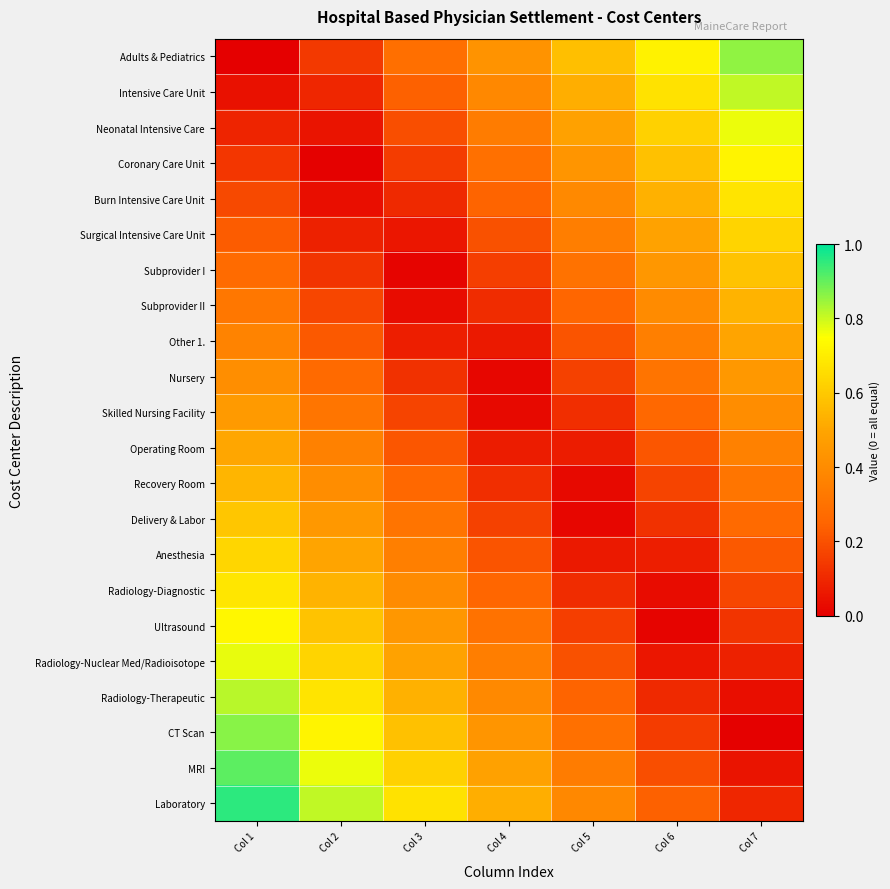

Reading right to left, what are all the values shown in this chart?

Adults & Pediatrics: Col 7=0.9	Col 6=0.7	Col 5=0.6	Col 4=0.4	Col 3=0.3	Col 2=0.1	Col 1=0.0
Intensive Care Unit: Col 7=0.8	Col 6=0.7	Col 5=0.5	Col 4=0.4	Col 3=0.2	Col 2=0.1	Col 1=0.0
Neonatal Intensive Care: Col 7=0.8	Col 6=0.6	Col 5=0.5	Col 4=0.3	Col 3=0.2	Col 2=0.1	Col 1=0.1
Coronary Care Unit: Col 7=0.7	Col 6=0.6	Col 5=0.4	Col 4=0.3	Col 3=0.1	Col 2=0.0	Col 1=0.1
Burn Intensive Care Unit: Col 7=0.7	Col 6=0.5	Col 5=0.4	Col 4=0.2	Col 3=0.1	Col 2=0.0	Col 1=0.2
Surgical Intensive Care Unit: Col 7=0.6	Col 6=0.5	Col 5=0.3	Col 4=0.2	Col 3=0.1	Col 2=0.1	Col 1=0.2
Subprovider I: Col 7=0.6	Col 6=0.4	Col 5=0.3	Col 4=0.2	Col 3=0.0	Col 2=0.1	Col 1=0.3
Subprovider II: Col 7=0.5	Col 6=0.4	Col 5=0.3	Col 4=0.1	Col 3=0.0	Col 2=0.2	Col 1=0.3
Other 1.: Col 7=0.5	Col 6=0.4	Col 5=0.2	Col 4=0.1	Col 3=0.1	Col 2=0.2	Col 1=0.4
Nursery: Col 7=0.4	Col 6=0.3	Col 5=0.2	Col 4=0.0	Col 3=0.1	Col 2=0.3	Col 1=0.4
Skilled Nursing Facility: Col 7=0.4	Col 6=0.3	Col 5=0.1	Col 4=0.0	Col 3=0.2	Col 2=0.3	Col 1=0.5
Operating Room: Col 7=0.4	Col 6=0.2	Col 5=0.1	Col 4=0.1	Col 3=0.2	Col 2=0.4	Col 1=0.5
Recovery Room: Col 7=0.3	Col 6=0.2	Col 5=0.0	Col 4=0.1	Col 3=0.3	Col 2=0.4	Col 1=0.5
Delivery & Labor: Col 7=0.3	Col 6=0.1	Col 5=0.0	Col 4=0.2	Col 3=0.3	Col 2=0.4	Col 1=0.6
Anesthesia: Col 7=0.2	Col 6=0.1	Col 5=0.1	Col 4=0.2	Col 3=0.4	Col 2=0.5	Col 1=0.6
Radiology-Diagnostic: Col 7=0.2	Col 6=0.0	Col 5=0.1	Col 4=0.3	Col 3=0.4	Col 2=0.5	Col 1=0.7
Ultrasound: Col 7=0.1	Col 6=0.0	Col 5=0.2	Col 4=0.3	Col 3=0.4	Col 2=0.6	Col 1=0.7
Radiology-Nuclear Med/Radioisotope: Col 7=0.1	Col 6=0.1	Col 5=0.2	Col 4=0.3	Col 3=0.5	Col 2=0.6	Col 1=0.8
Radiology-Therapeutic: Col 7=0.0	Col 6=0.1	Col 5=0.2	Col 4=0.4	Col 3=0.5	Col 2=0.7	Col 1=0.8
CT Scan: Col 7=0.0	Col 6=0.1	Col 5=0.3	Col 4=0.4	Col 3=0.6	Col 2=0.7	Col 1=0.9
MRI: Col 7=0.1	Col 6=0.2	Col 5=0.3	Col 4=0.5	Col 3=0.6	Col 2=0.8	Col 1=0.9
Laboratory: Col 7=0.1	Col 6=0.2	Col 5=0.4	Col 4=0.5	Col 3=0.7	Col 2=0.8	Col 1=1.0